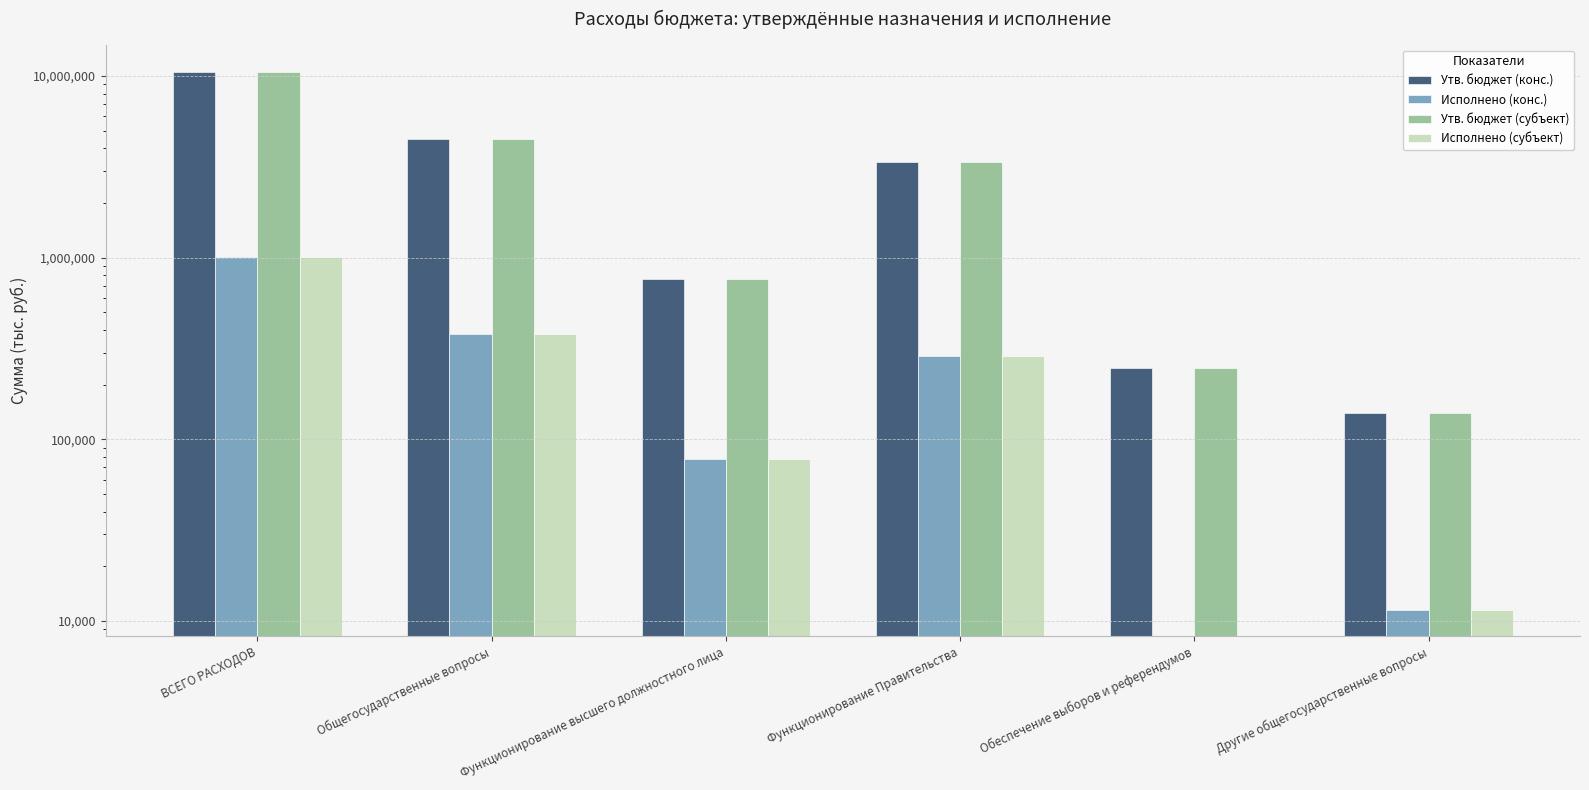

What is the sum of the Утв. бюджет (конс.) values at Обеспечение выборов и референдумов and ВСЕГО РАСХОДОВ?

10837000.0